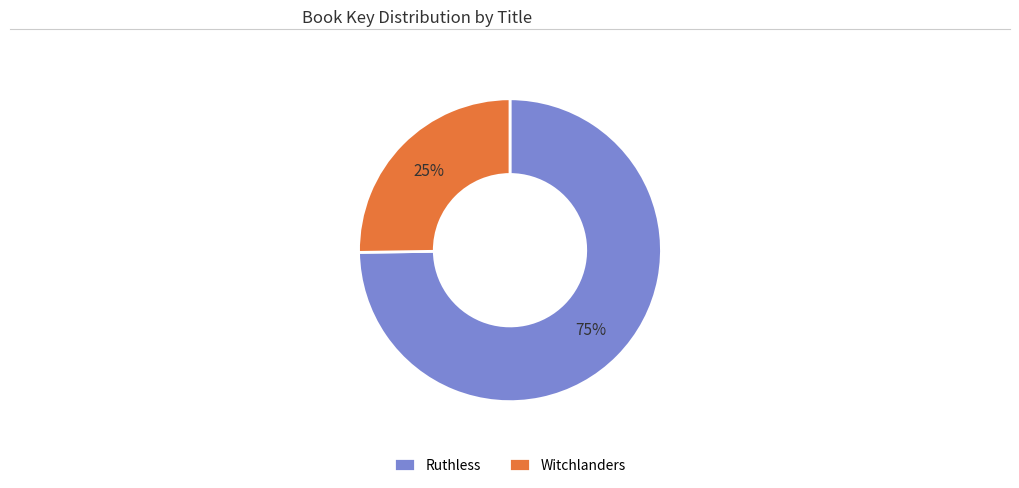

To the nearest percent, what is the difference between the largest and smallest slice percentages?

50%